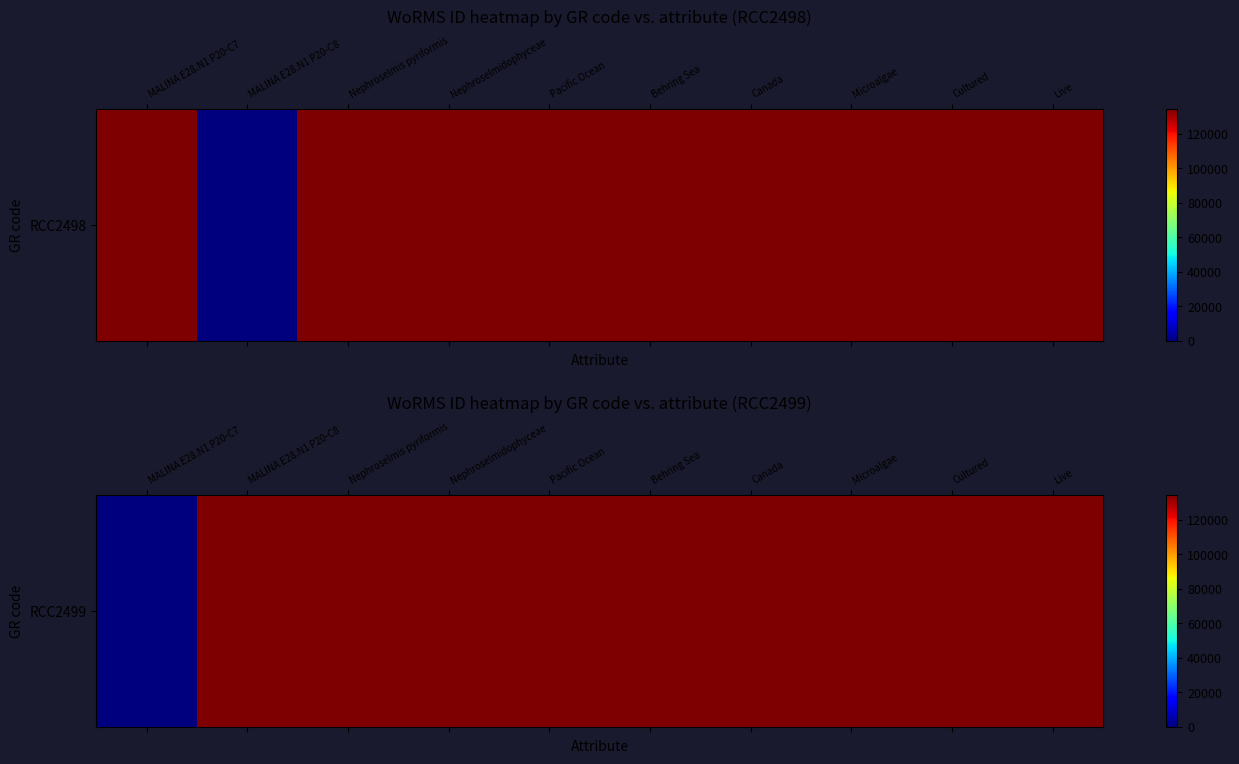

What is the change in value from MALINA E28.N1 P20-C7 to Live?

+134541